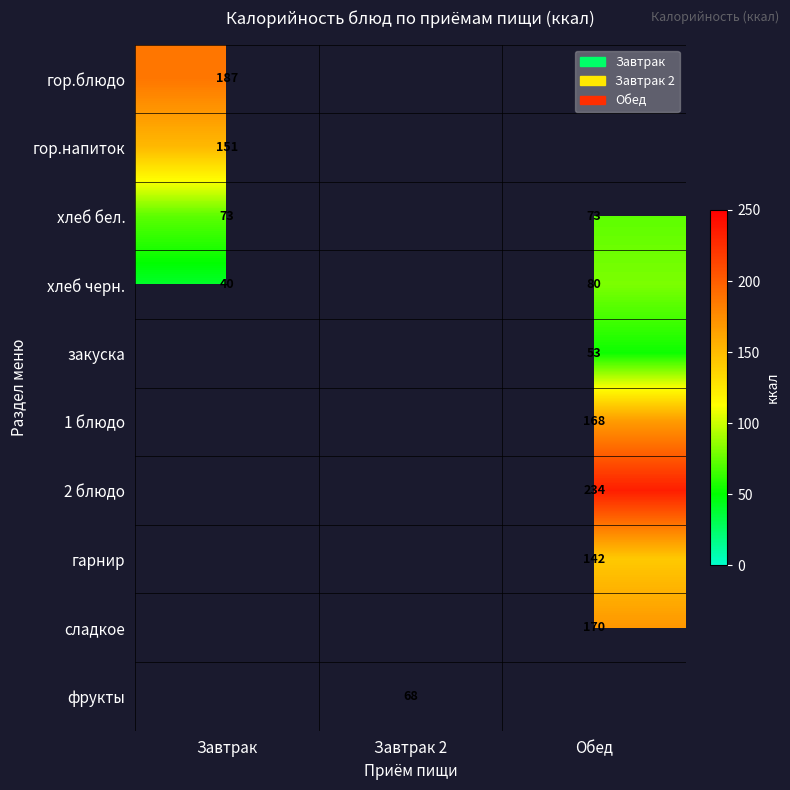

Count the number of data series in this chart.

10